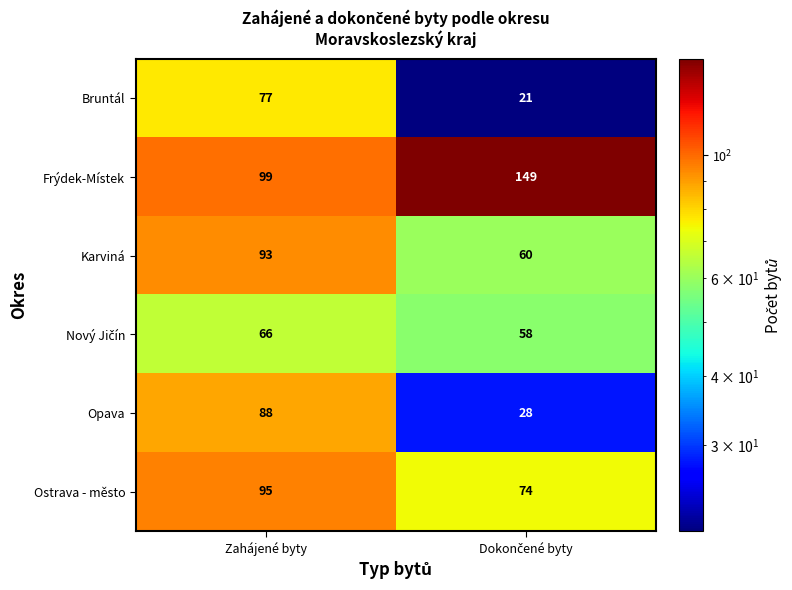

Which series has the largest range (max minus min)?

Opava